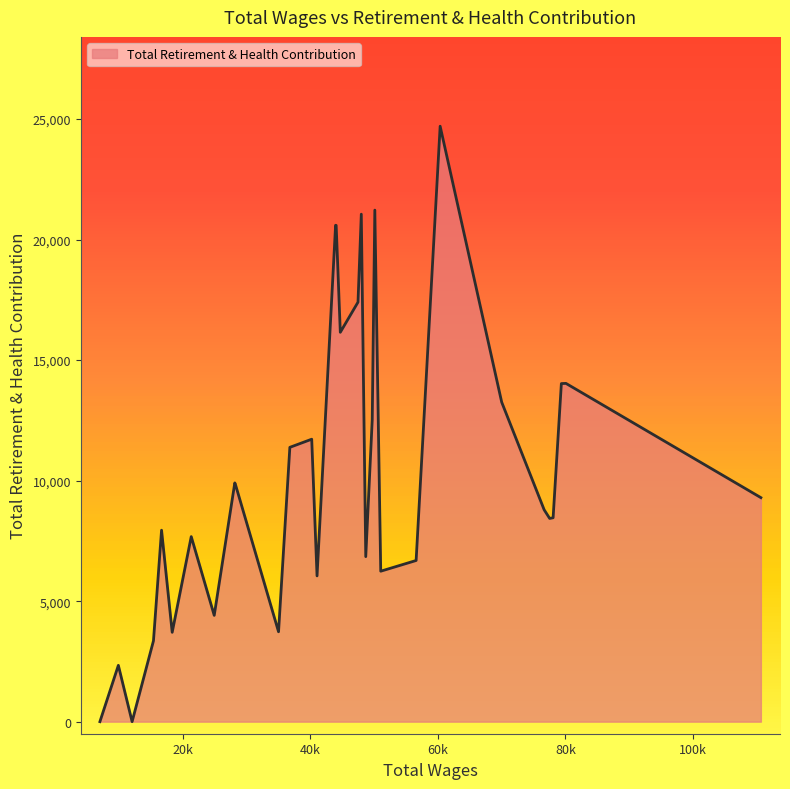

What is the difference between the maximum and minimum values?

24705